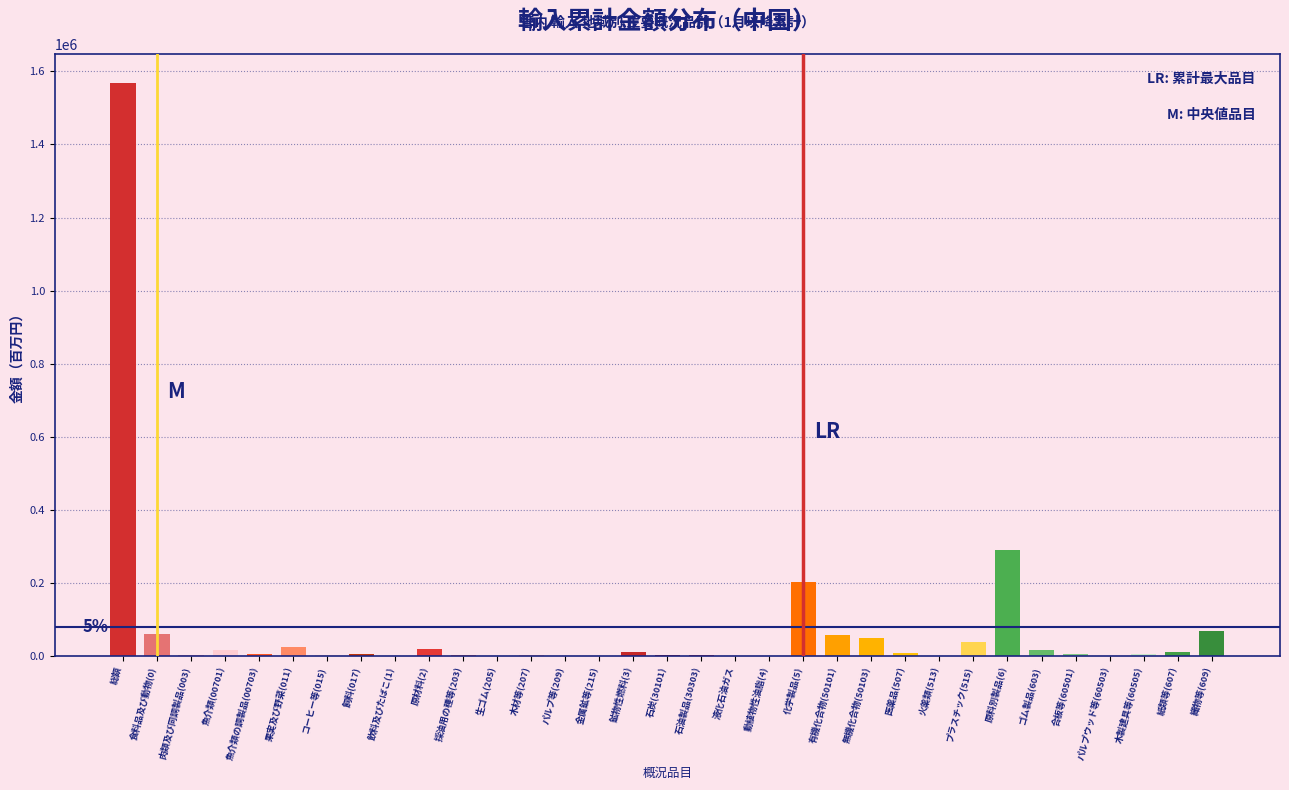

What is the maximum value shown in the chart?

1569291.8